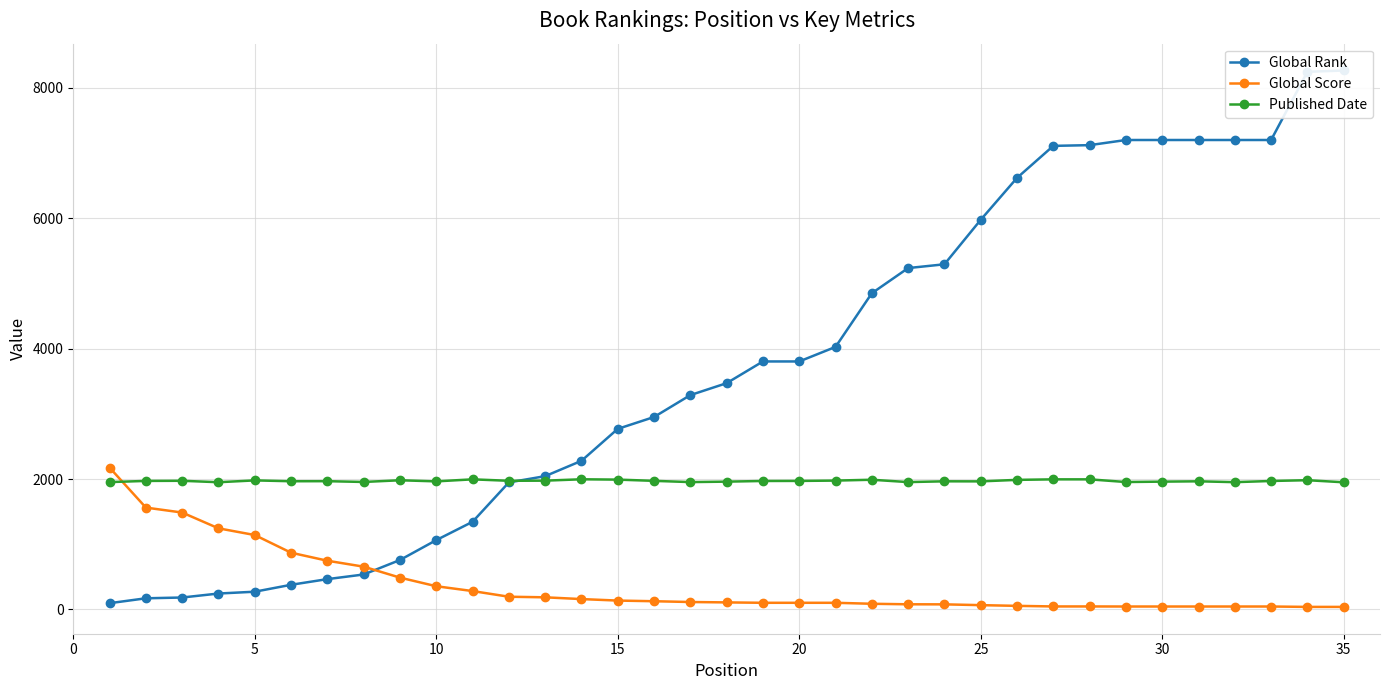

True or false: Global Score and Published Date intersect in this chart.

True